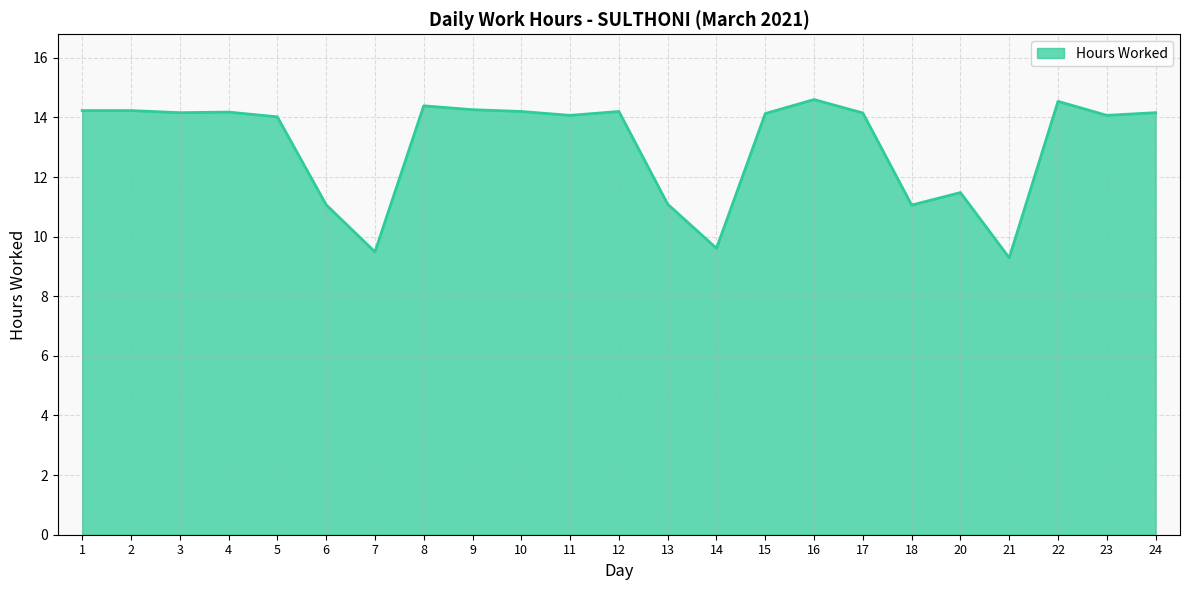

What is the difference between the maximum and minimum values?

5.3